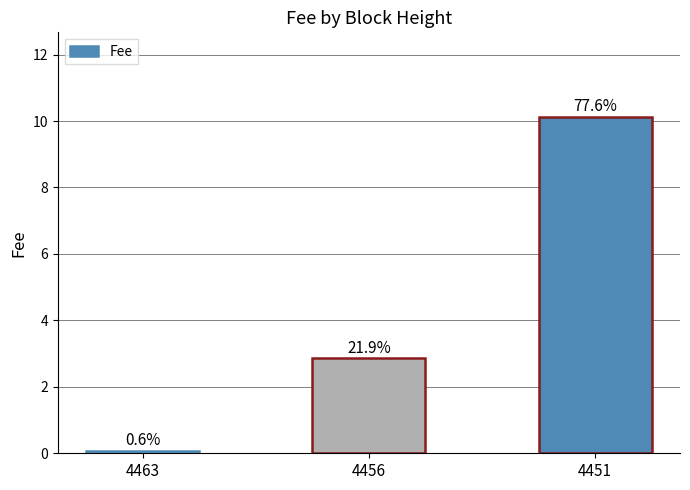

How many bars are there in total?

3